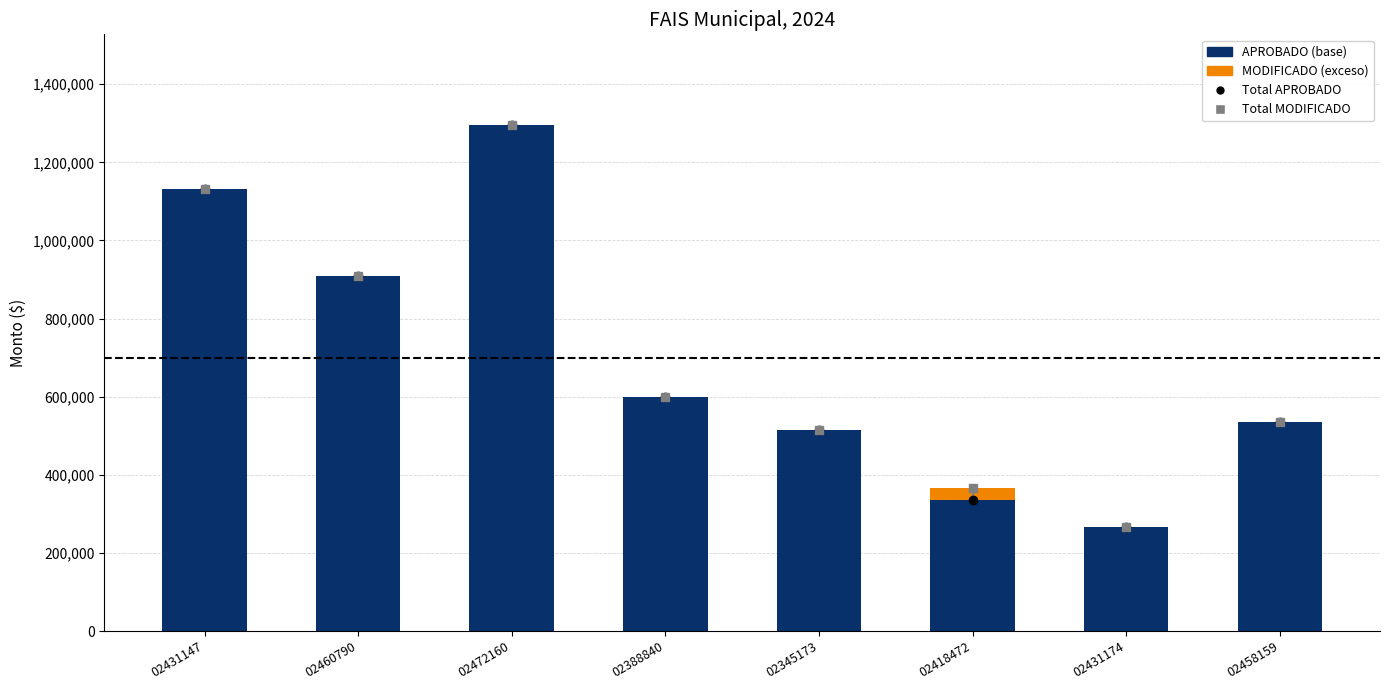

At which category is the sum across all series the highest?

02472160